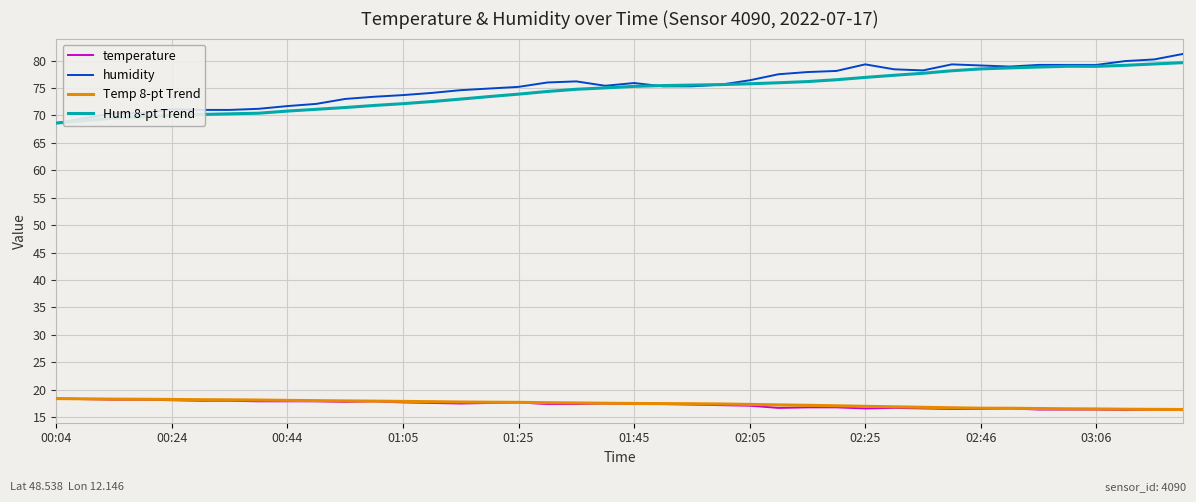

True or false: humidity and temperature cross at least once.

False